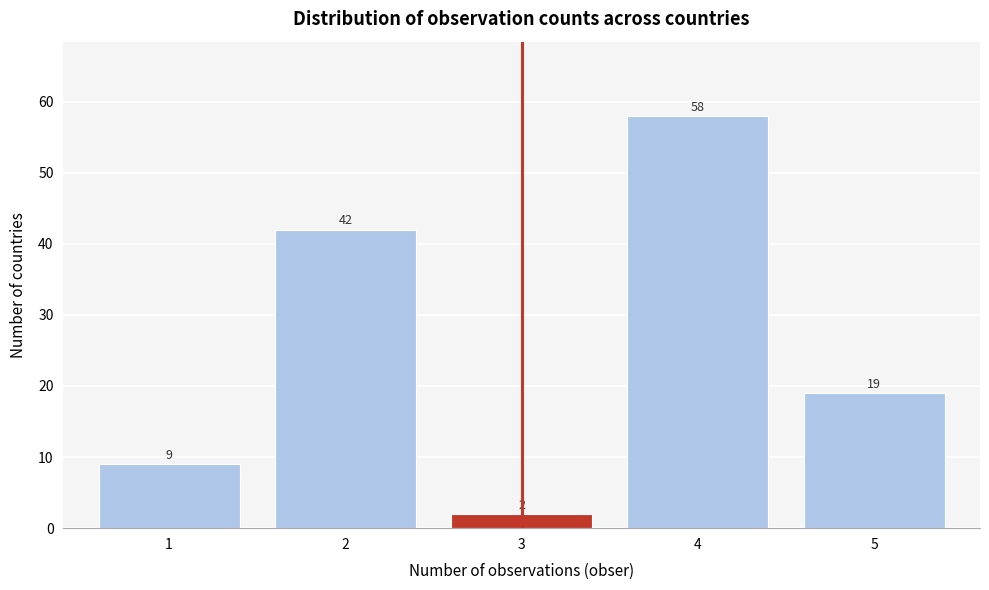

What is the height of the bar covering 4.5 to 5.5 on the x-axis?

19